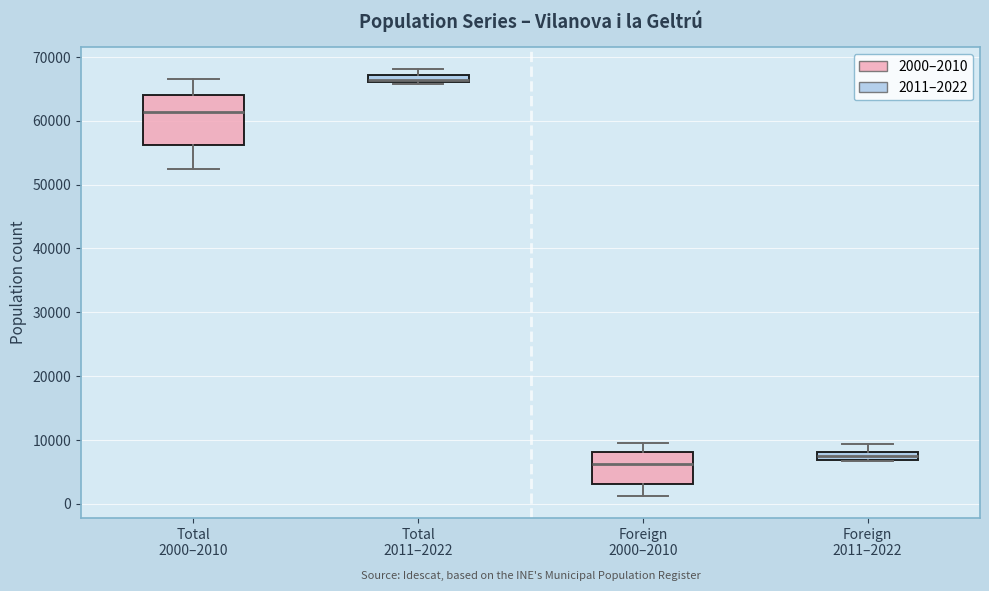

Which box is the tallest, from its lower edge to its upper edge?

Total 2000–2010